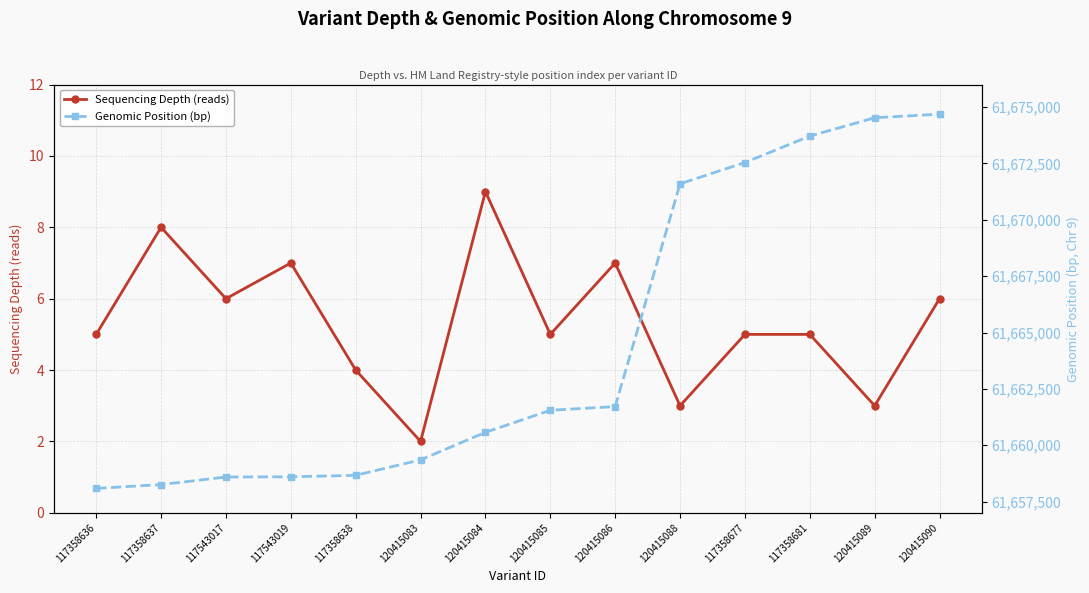

True or false: Genomic Position (bp) and Sequencing Depth (reads) cross at least once.

False